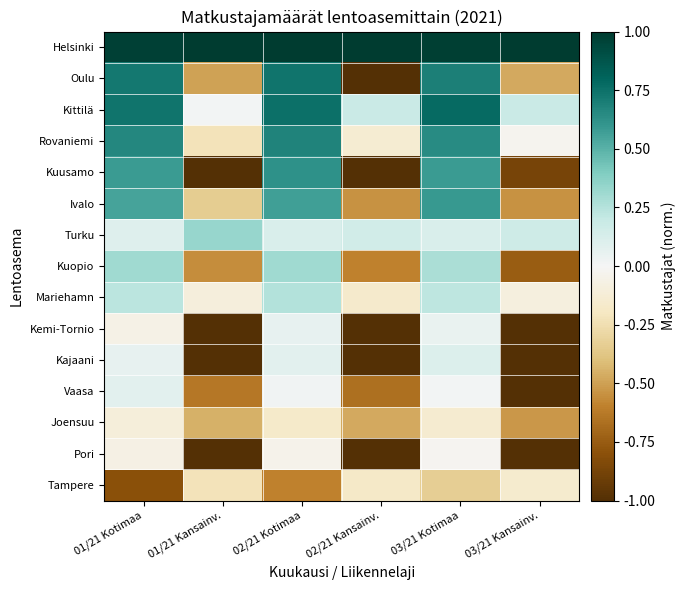

Reading right to left, what are all the values shown in this chart?

Helsinki: 03/21 Kansainv.=1.0	03/21 Kotimaa=1.0	02/21 Kansainv.=1.0	02/21 Kotimaa=1.0	01/21 Kansainv.=1.0	01/21 Kotimaa=1.0
Oulu: 03/21 Kansainv.=-0.5	03/21 Kotimaa=0.7	02/21 Kansainv.=-1.0	02/21 Kotimaa=0.7	01/21 Kansainv.=-0.5	01/21 Kotimaa=0.7
Kittilä: 03/21 Kansainv.=0.2	03/21 Kotimaa=0.8	02/21 Kansainv.=0.2	02/21 Kotimaa=0.8	01/21 Kansainv.=0.0	01/21 Kotimaa=0.7
Rovaniemi: 03/21 Kansainv.=-0.0	03/21 Kotimaa=0.6	02/21 Kansainv.=-0.1	02/21 Kotimaa=0.7	01/21 Kansainv.=-0.2	01/21 Kotimaa=0.7
Kuusamo: 03/21 Kansainv.=-0.9	03/21 Kotimaa=0.6	02/21 Kansainv.=-1.0	02/21 Kotimaa=0.6	01/21 Kansainv.=-1.0	01/21 Kotimaa=0.6
Ivalo: 03/21 Kansainv.=-0.5	03/21 Kotimaa=0.6	02/21 Kansainv.=-0.5	02/21 Kotimaa=0.6	01/21 Kansainv.=-0.3	01/21 Kotimaa=0.5
Turku: 03/21 Kansainv.=0.2	03/21 Kotimaa=0.1	02/21 Kansainv.=0.2	02/21 Kotimaa=0.1	01/21 Kansainv.=0.3	01/21 Kotimaa=0.1
Kuopio: 03/21 Kansainv.=-0.7	03/21 Kotimaa=0.3	02/21 Kansainv.=-0.6	02/21 Kotimaa=0.3	01/21 Kansainv.=-0.6	01/21 Kotimaa=0.3
Mariehamn: 03/21 Kansainv.=-0.1	03/21 Kotimaa=0.2	02/21 Kansainv.=-0.2	02/21 Kotimaa=0.3	01/21 Kansainv.=-0.1	01/21 Kotimaa=0.2
Kemi-Tornio: 03/21 Kansainv.=-1.0	03/21 Kotimaa=0.1	02/21 Kansainv.=-1.0	02/21 Kotimaa=0.1	01/21 Kansainv.=-1.0	01/21 Kotimaa=-0.1
Kajaani: 03/21 Kansainv.=-1.0	03/21 Kotimaa=0.1	02/21 Kansainv.=-1.0	02/21 Kotimaa=0.1	01/21 Kansainv.=-1.0	01/21 Kotimaa=0.1
Vaasa: 03/21 Kansainv.=-1.0	03/21 Kotimaa=0.0	02/21 Kansainv.=-0.7	02/21 Kotimaa=0.0	01/21 Kansainv.=-0.6	01/21 Kotimaa=0.1
Joensuu: 03/21 Kansainv.=-0.5	03/21 Kotimaa=-0.1	02/21 Kansainv.=-0.5	02/21 Kotimaa=-0.2	01/21 Kansainv.=-0.4	01/21 Kotimaa=-0.1
Pori: 03/21 Kansainv.=-1.0	03/21 Kotimaa=-0.0	02/21 Kansainv.=-1.0	02/21 Kotimaa=-0.0	01/21 Kansainv.=-1.0	01/21 Kotimaa=-0.1
Tampere: 03/21 Kansainv.=-0.2	03/21 Kotimaa=-0.3	02/21 Kansainv.=-0.2	02/21 Kotimaa=-0.6	01/21 Kansainv.=-0.2	01/21 Kotimaa=-0.8